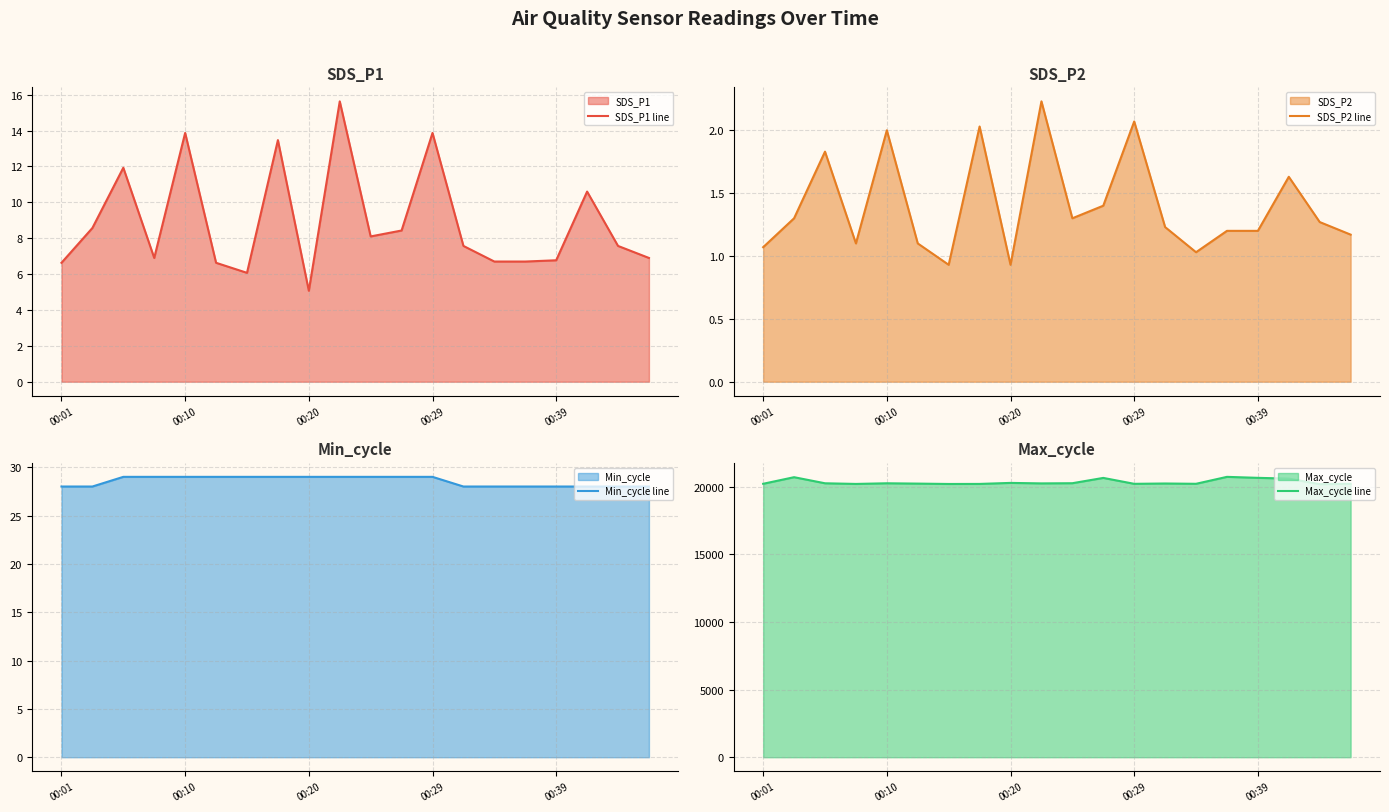

What is the maximum value for SDS_P1 line?

15.6